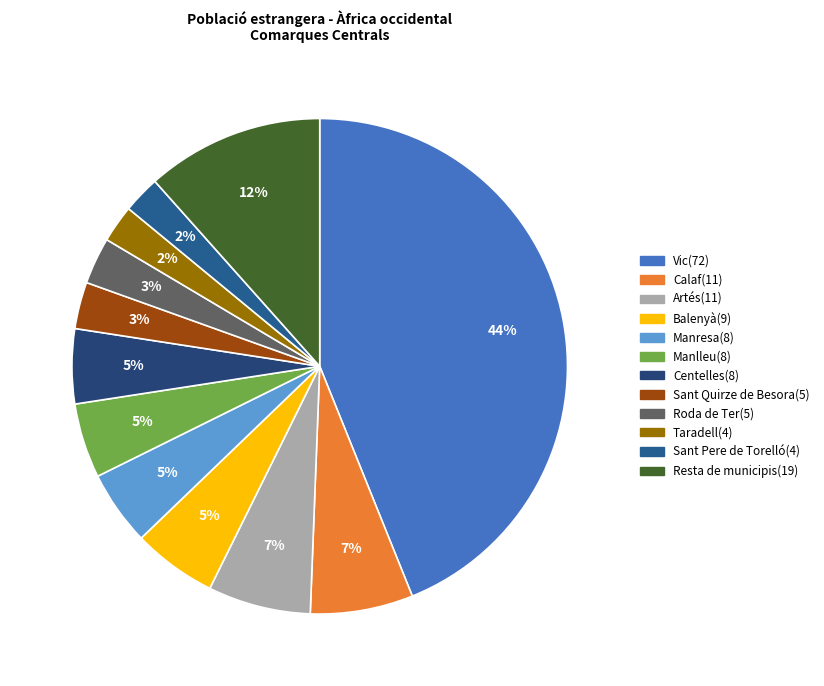

How many slices are in this pie chart?

12